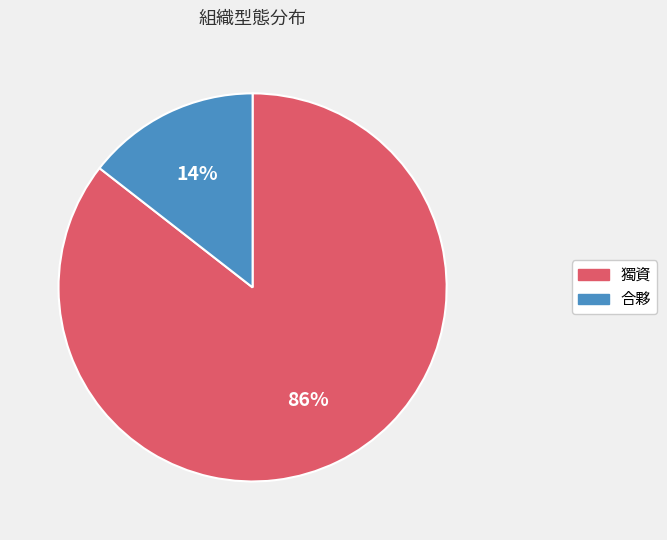

Which category has the smallest portion of the pie?

合夥